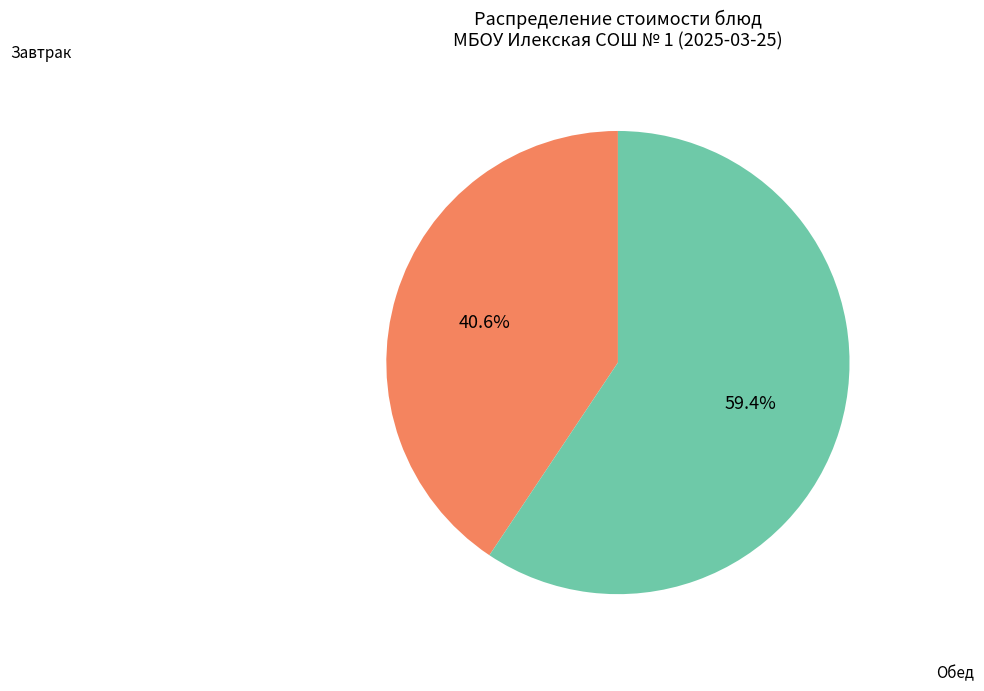

Is there a majority slice in this chart?

Yes